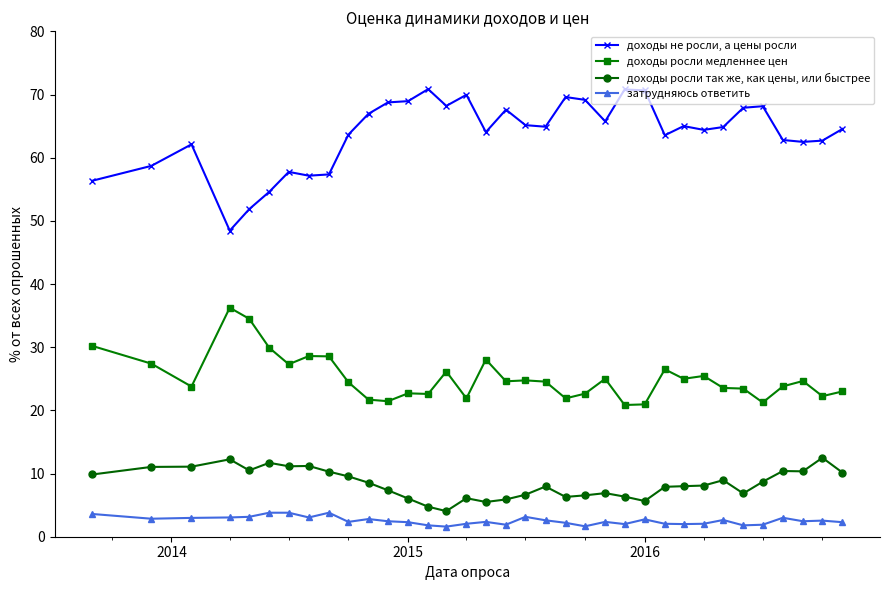

Rank the series by their maximum value, from highest to lowest.

доходы не росли, а цены росли, доходы росли медленнее цен, доходы росли так же, как цены, или быстрее, затрудняюсь ответить